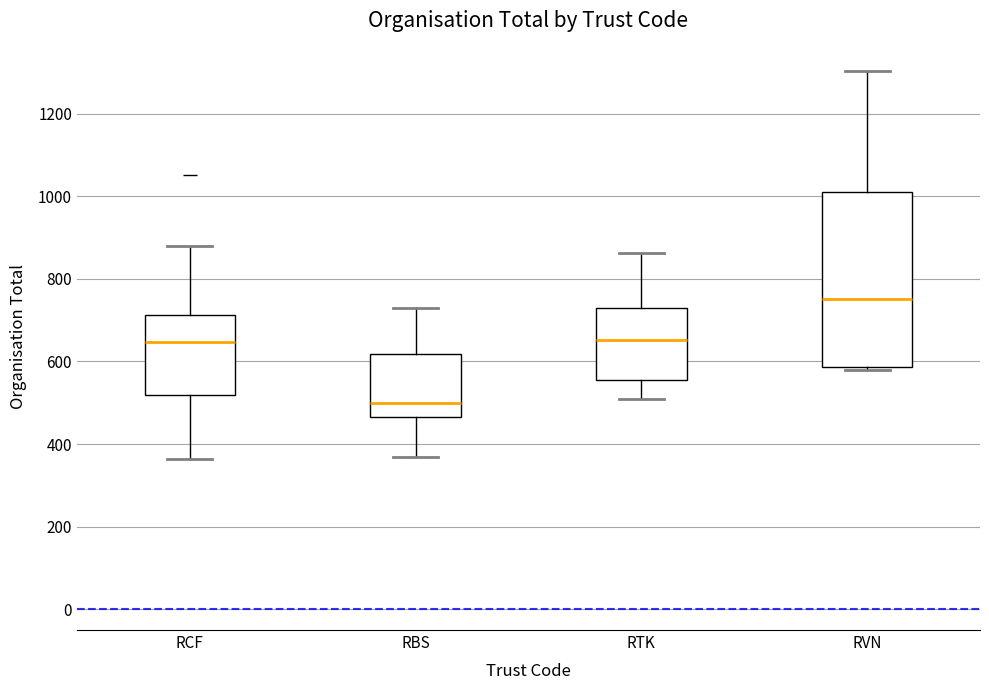

Where does the upper whisker of the box for RBS end on the y-axis? The values are not printed on the chart, so give them approximately, as read against the axis.

720